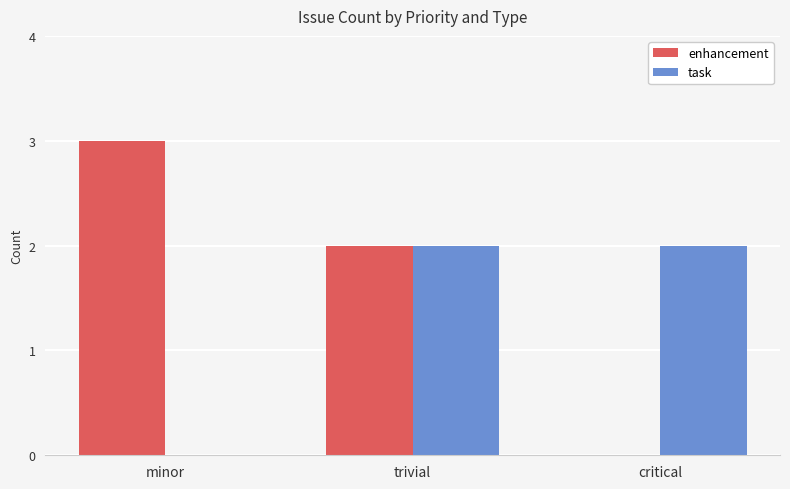

How many groups of bars are there?

3